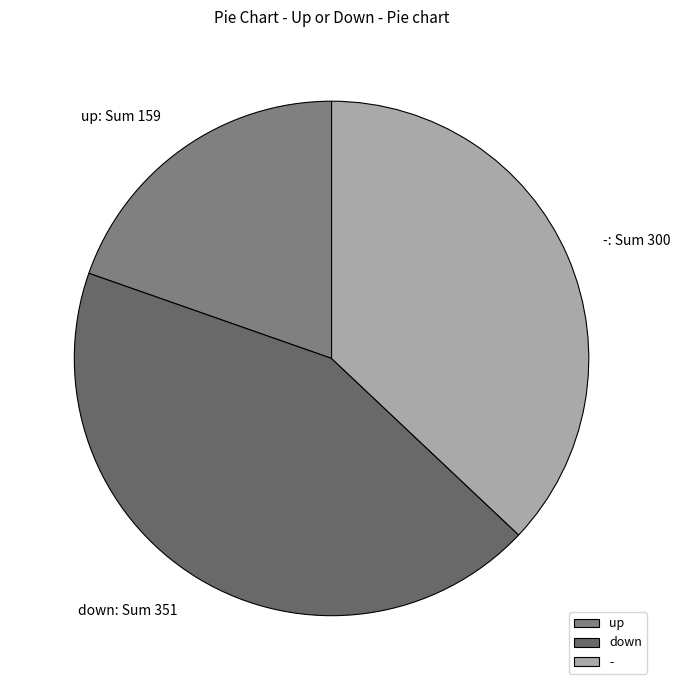

Which slice is the smallest?

up